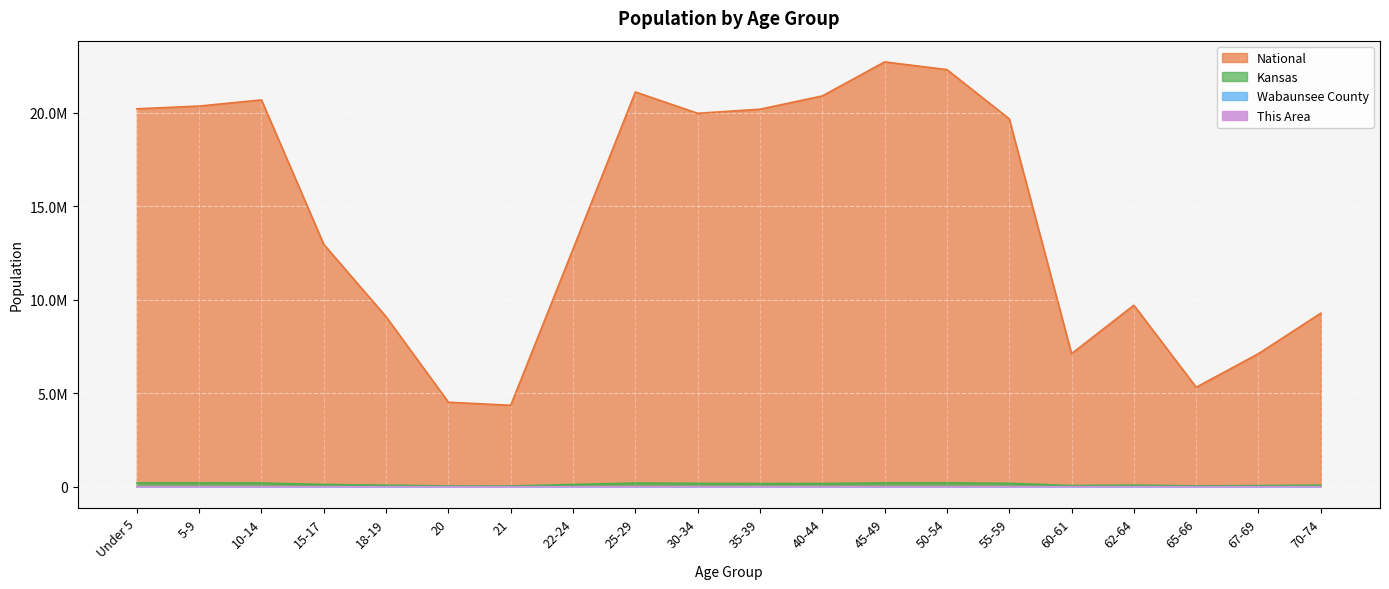

What is the total value across all series at 22-24?

12833504